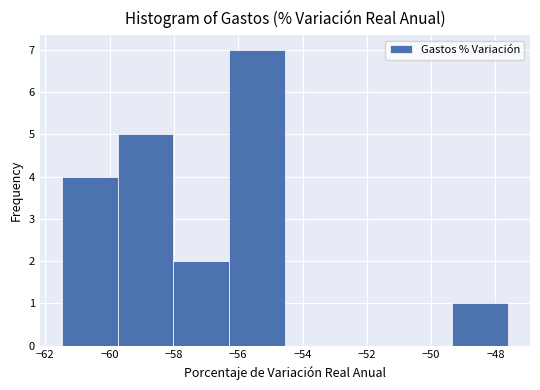

Reading left to right, list every bar in this chart as the range it spans on the x-axis followed by its height. Neither the bar edges nor the heights are printed on the chart, so give them approximately, as read against the axes.

-61.4 to -59.8: 4
-59.8 to -58.0: 5
-58.0 to -56.2: 2
-56.2 to -54.6: 7
-54.6 to -52.8: 0
-52.8 to -51.0: 0
-51.0 to -49.4: 0
-49.4 to -47.6: 1